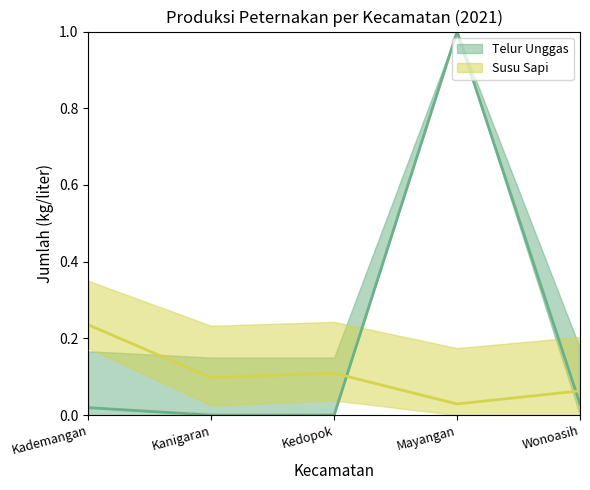

What is the greatest value displayed?

1.0